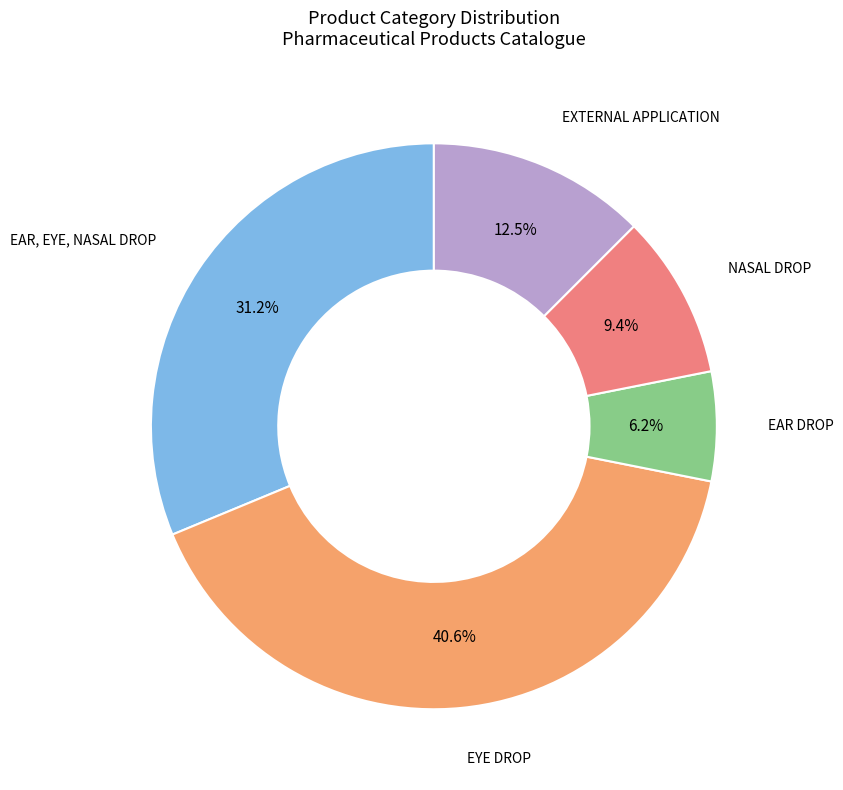

Is there any slice that represents more than half of the pie?

No